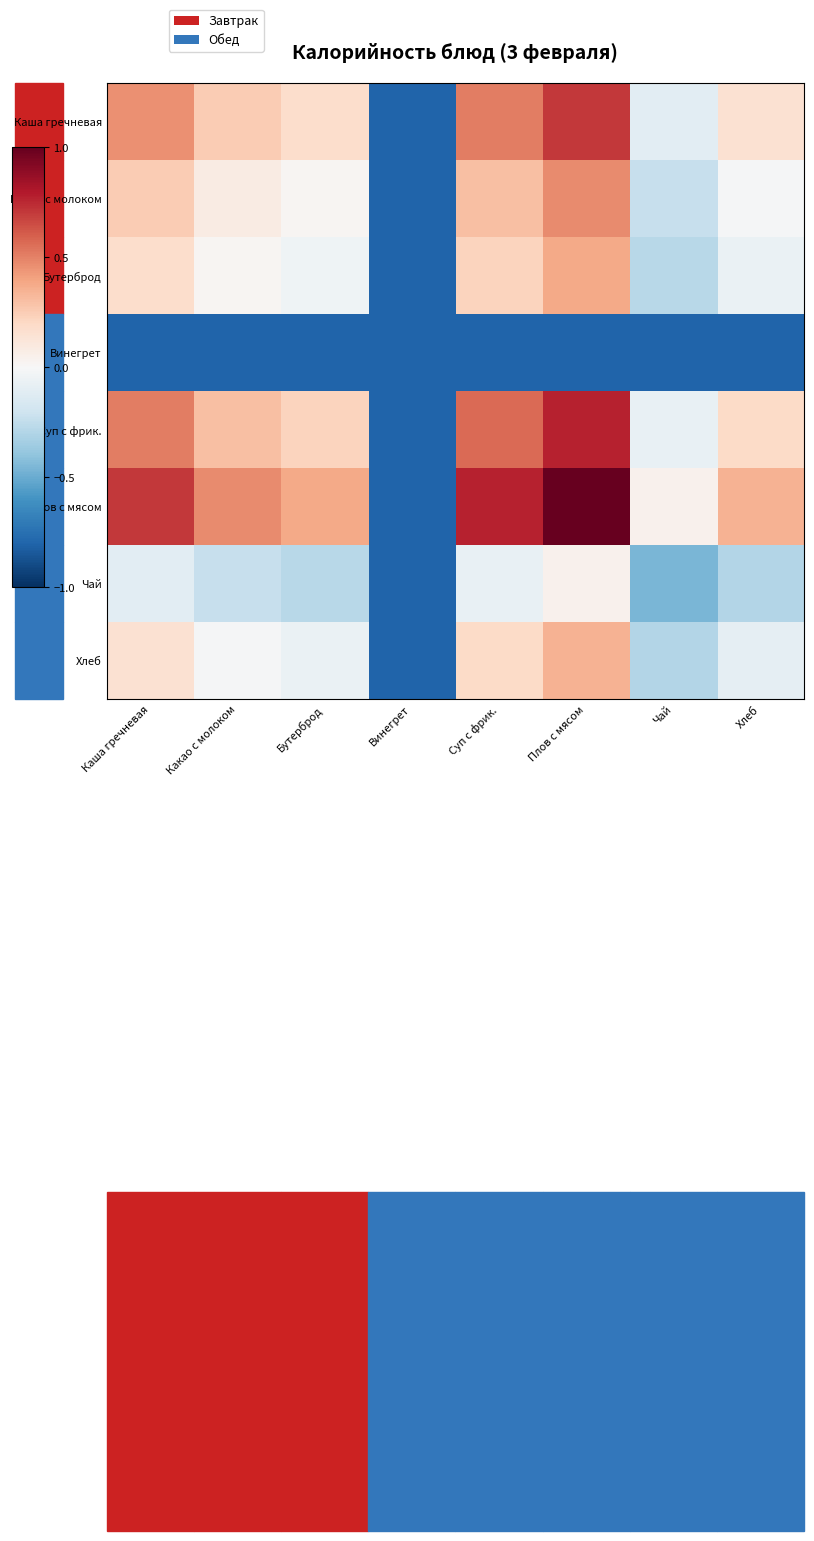

What is the total value across all series at Винегрет?

-6.4